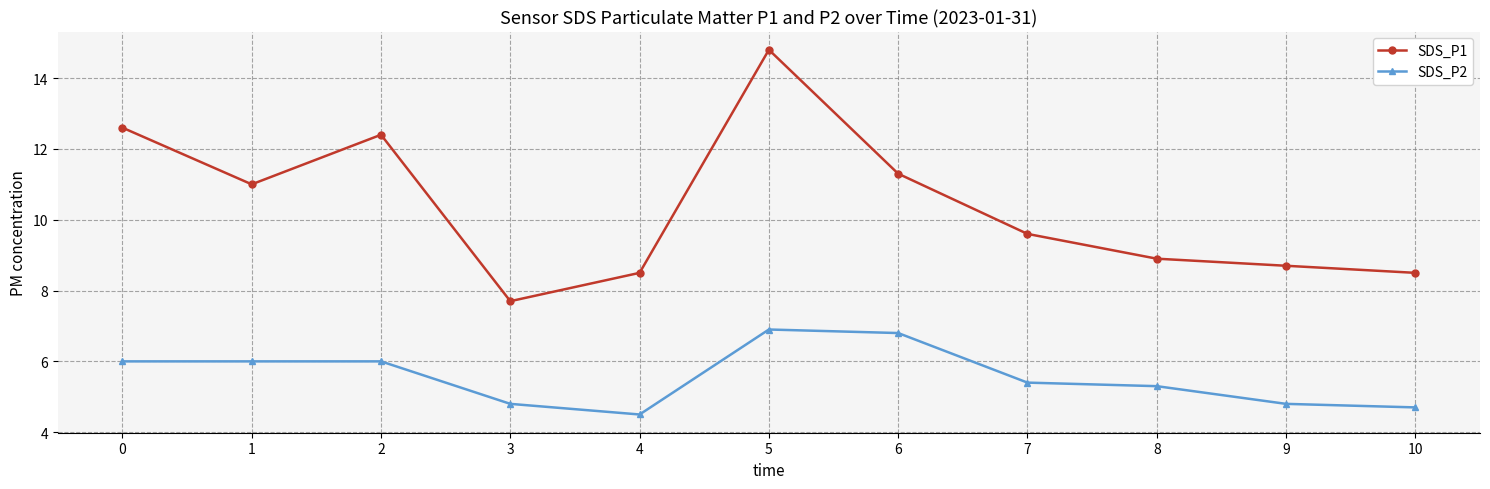

What are all the series names shown in the legend?

SDS_P1, SDS_P2